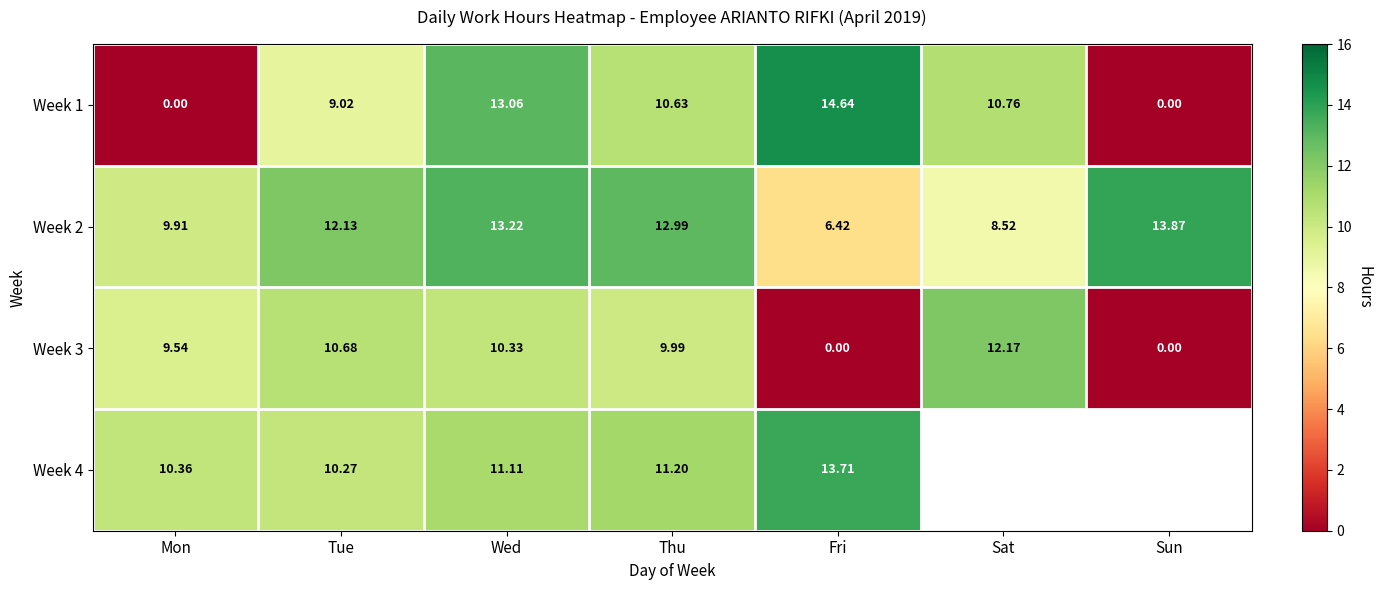

What is the sum of the Week 3 values at Mon and Sat?

21.7